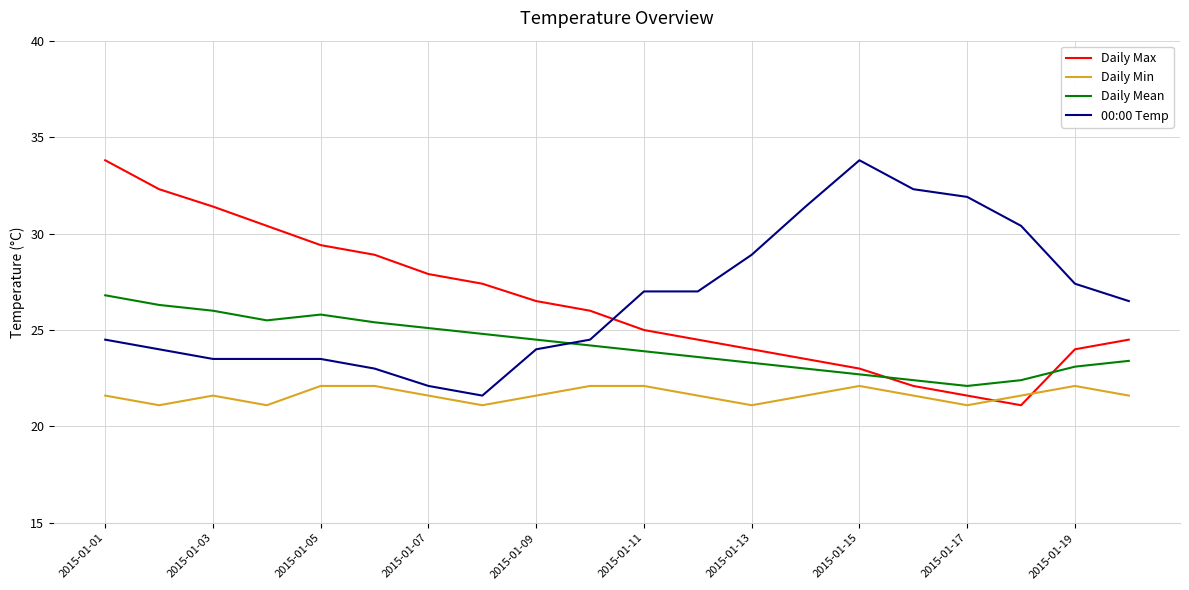

What is the difference between the maximum and minimum values in the Daily Min series?

1.0